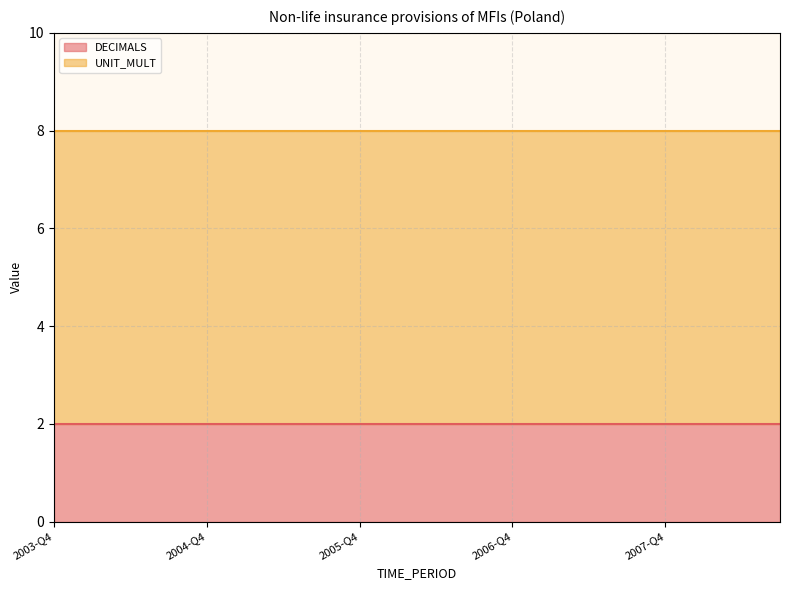

The value of UNIT_MULT at 2005-Q1 is 6. True or false?

True